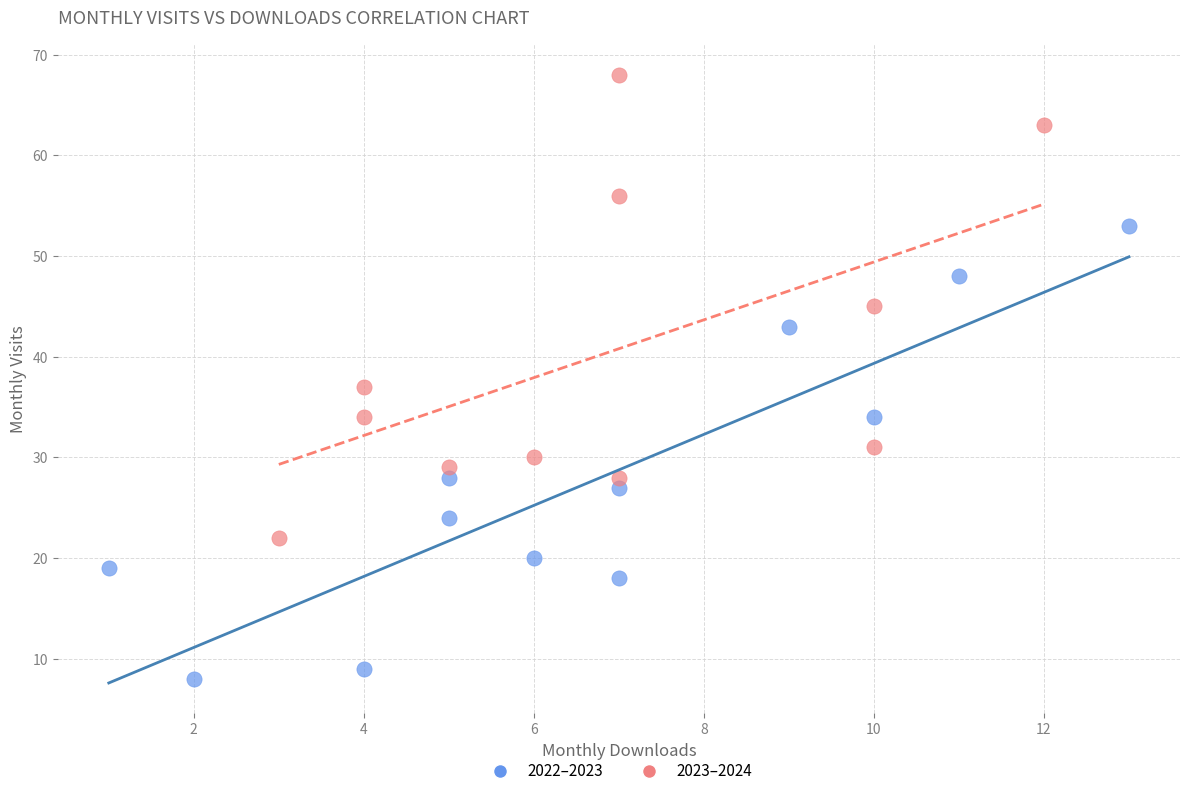

Which series contains the lowest Y value?

2022–2023